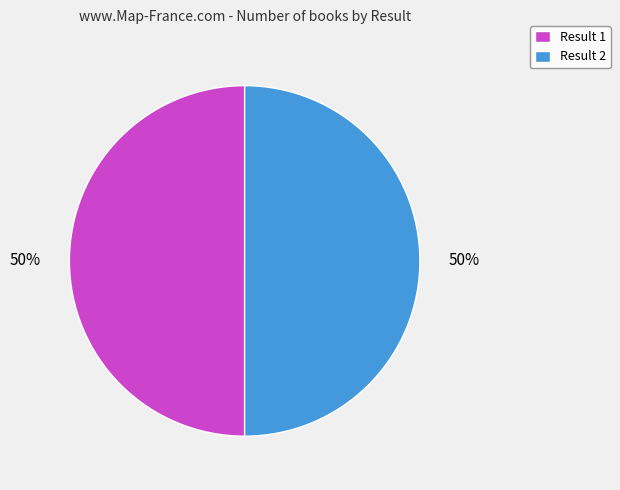

To the nearest percent, what percentage of the pie is Result 1?

50%